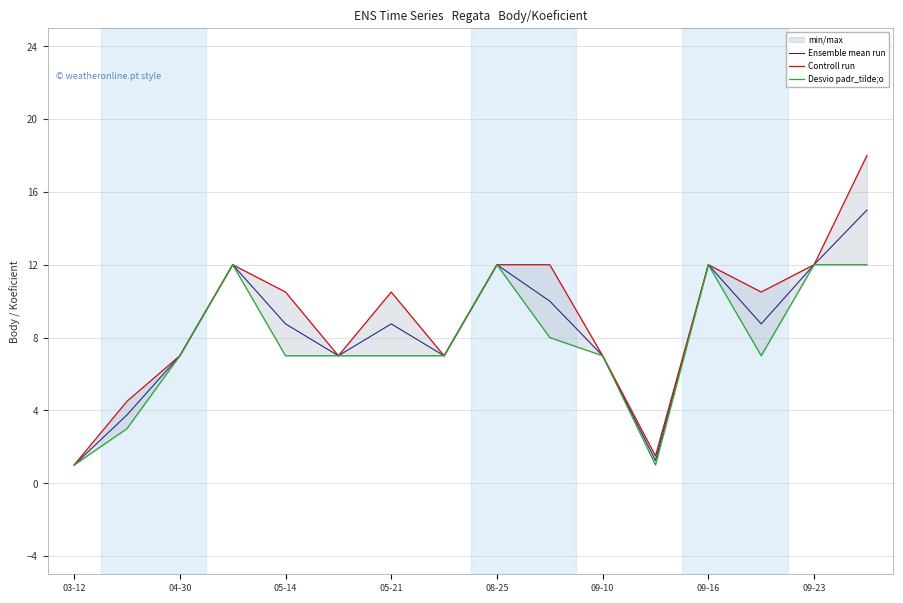

How many interior local peaks does the Controll run series have?

3